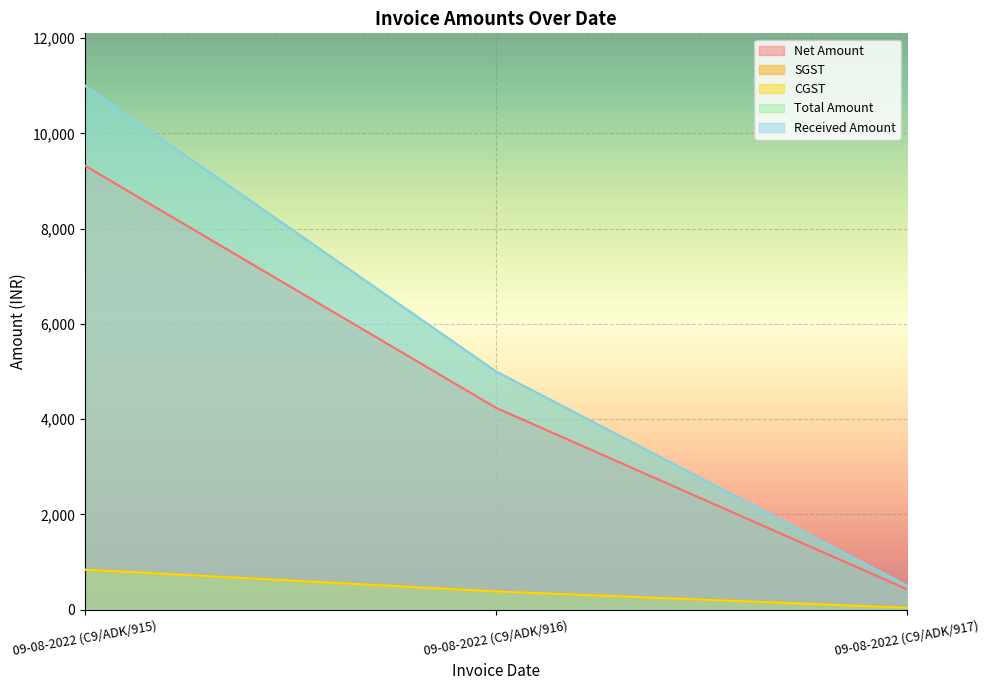

Rank the series by their maximum value, from lowest to highest.

SGST, CGST, Net Amount, Total Amount, Received Amount